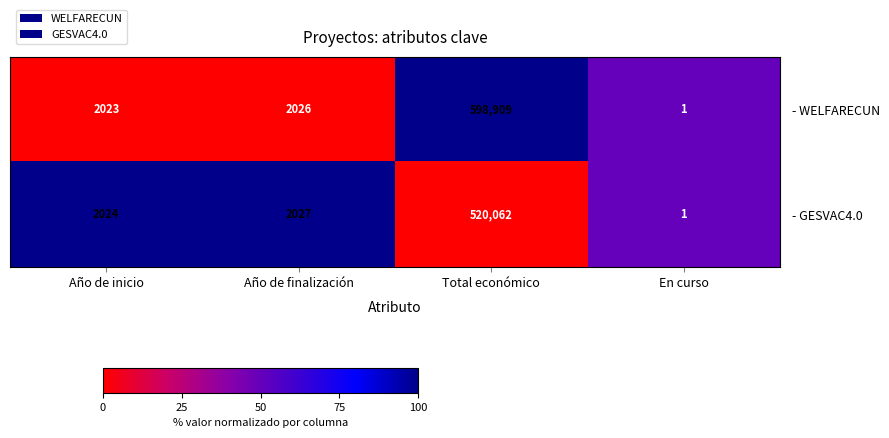

Reading left to right, what are all the values shown in this chart?

- WELFARECUN: 2023	2026	598909	1
- GESVAC4.0: 2024	2027	520062	1